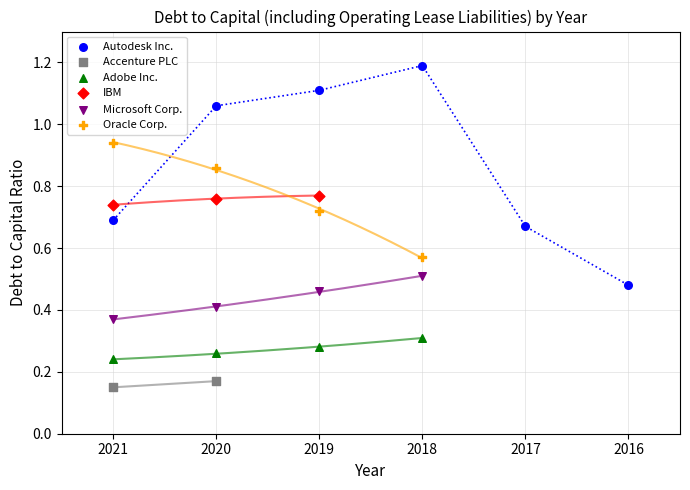

Which series has the largest Y range (max minus min)?

Autodesk Inc.